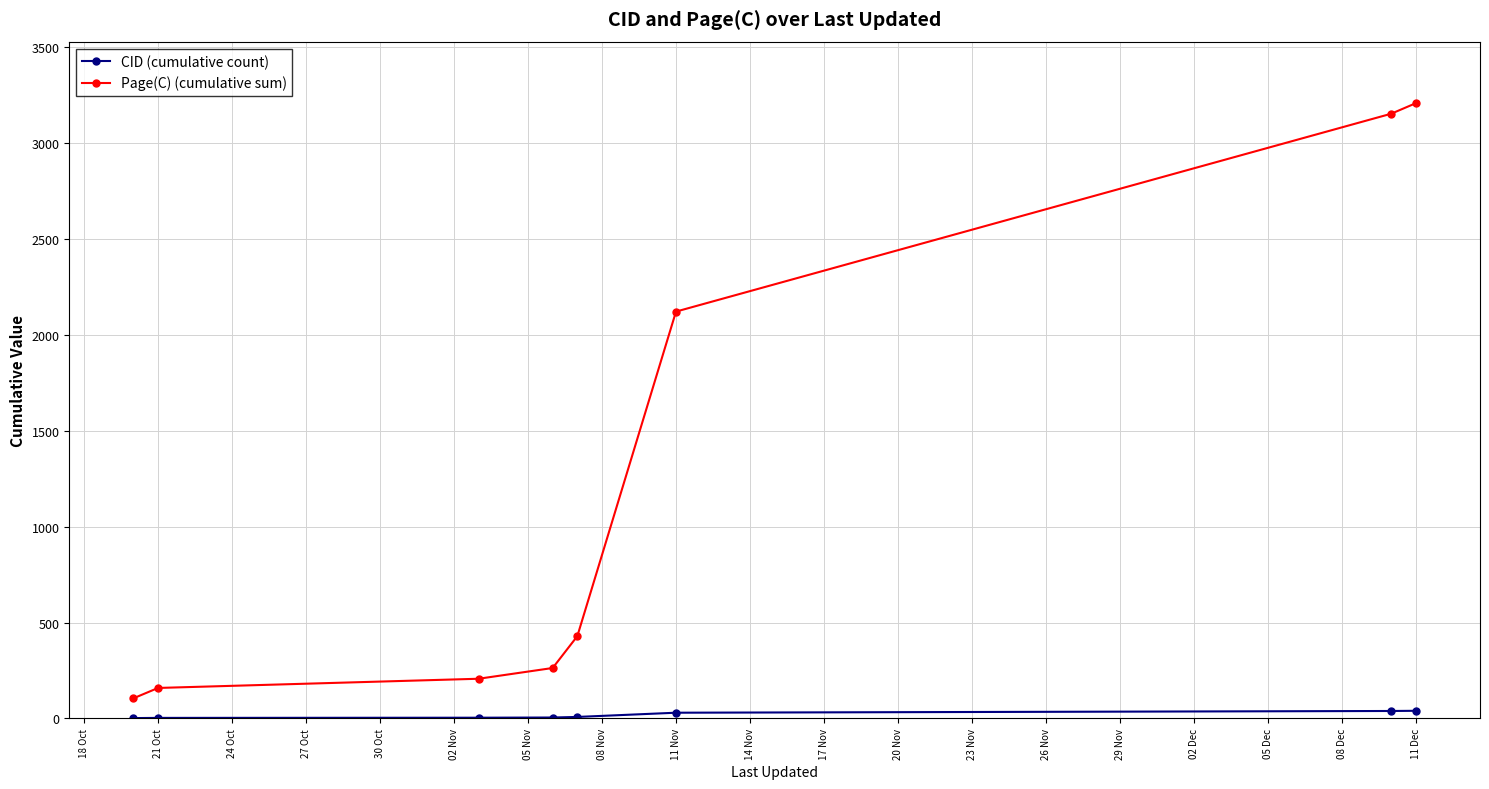

What is the difference between the maximum and minimum values in the Page(C) (cumulative sum) series?

3101